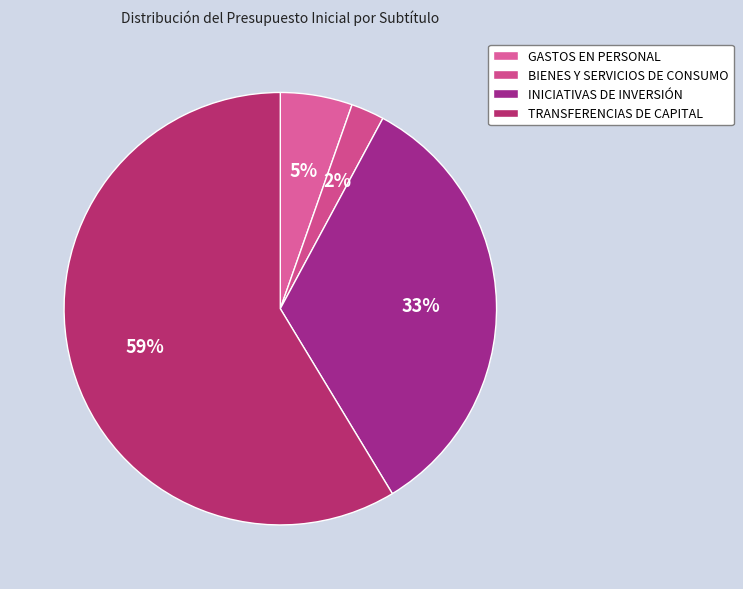

Which category accounts for the majority?

TRANSFERENCIAS DE CAPITAL